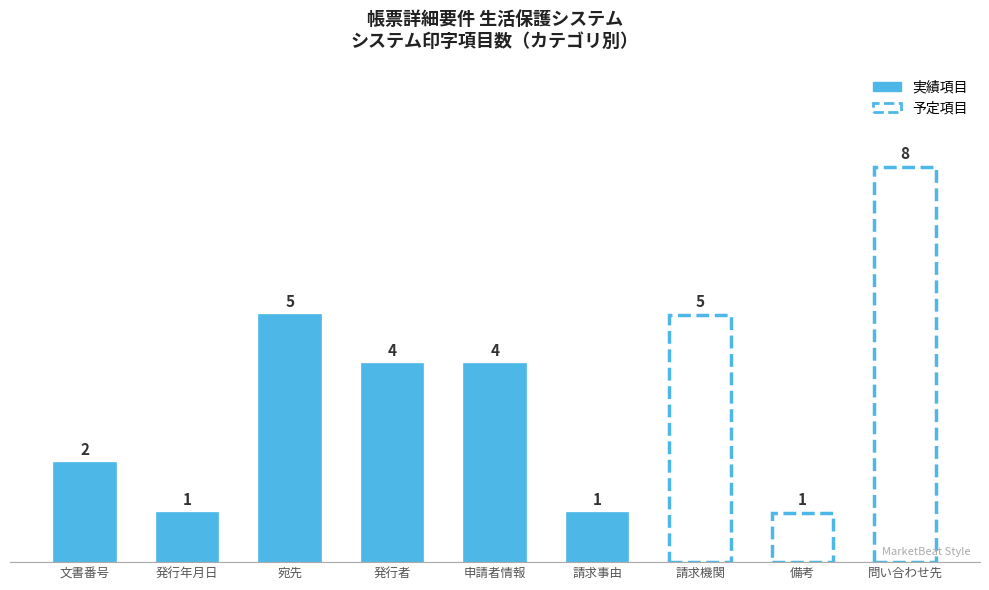

Count the values in the range 1 to 5.

8